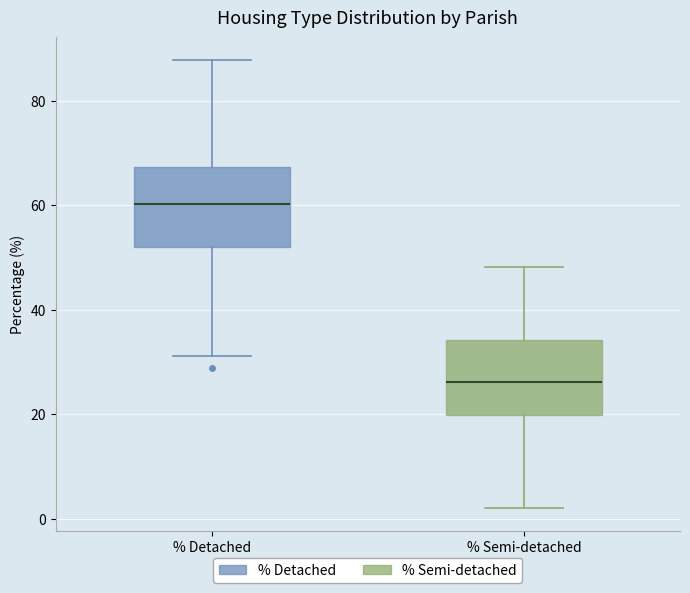

Reading left to right, read every box against the y-axis: the position of its median line, the range the box covers, and the ends of its whiskers. The values are not printed on the chart, so give them approximately, as read against the axis.

% Detached: median 60, box 52 to 68, whiskers 32 to 88
% Semi-detached: median 26, box 20 to 34, whiskers 2 to 48